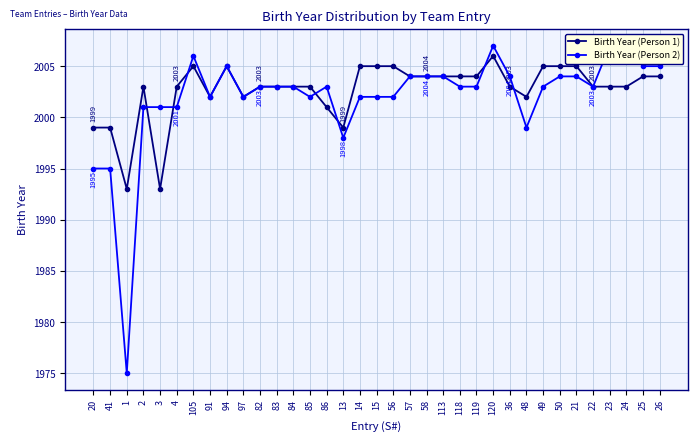

At 23, list the series in order from largest to smallest.

Birth Year (Person 2), Birth Year (Person 1)